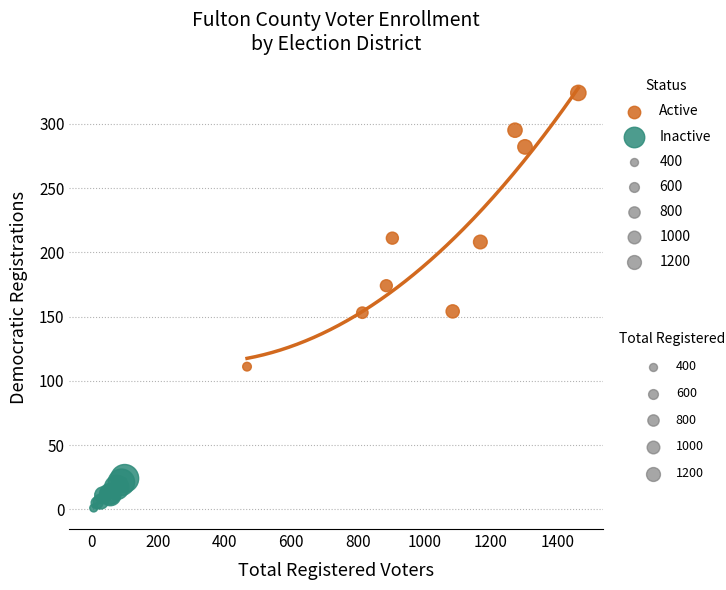

Which series contains the lowest Y value?

Inactive